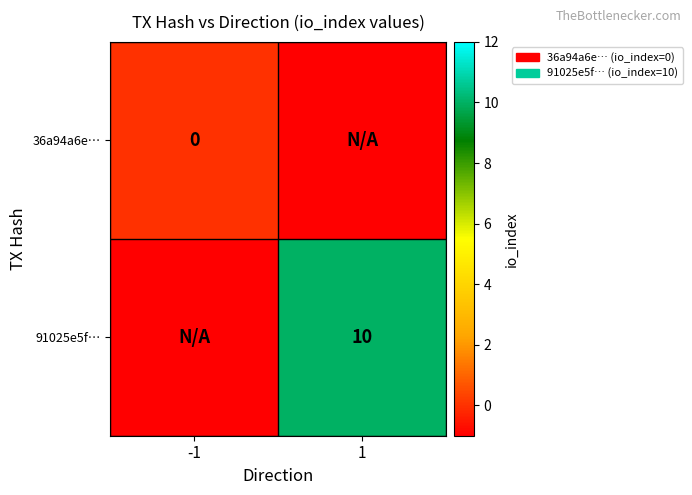

The 91025e5f… series shows 10 at 1. True or false?

True